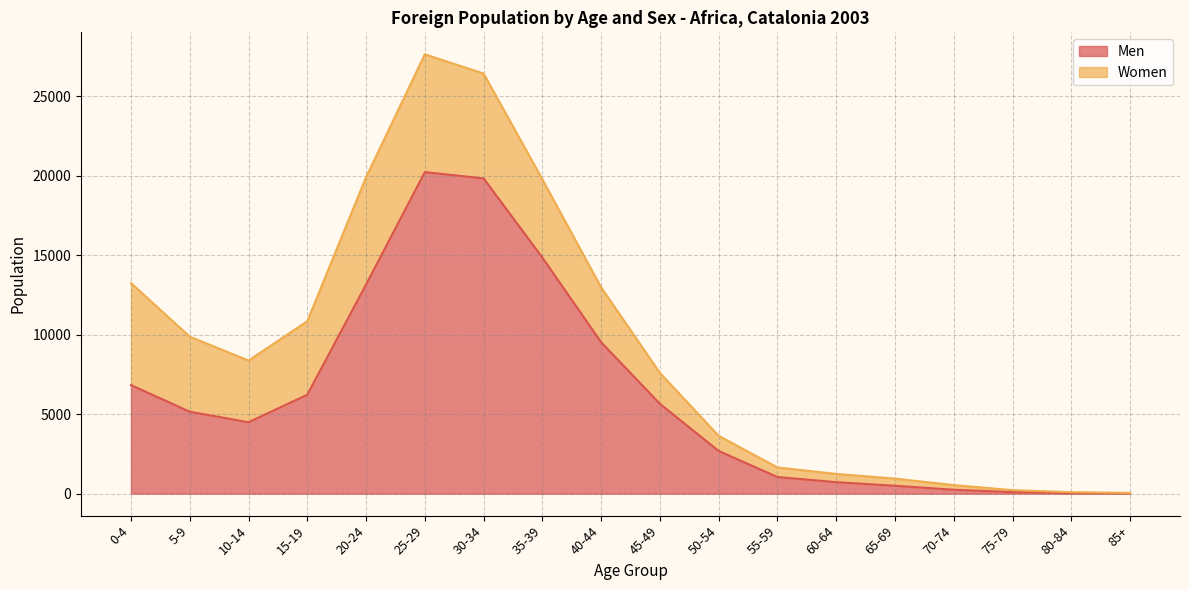

What is the greatest value displayed?

20233